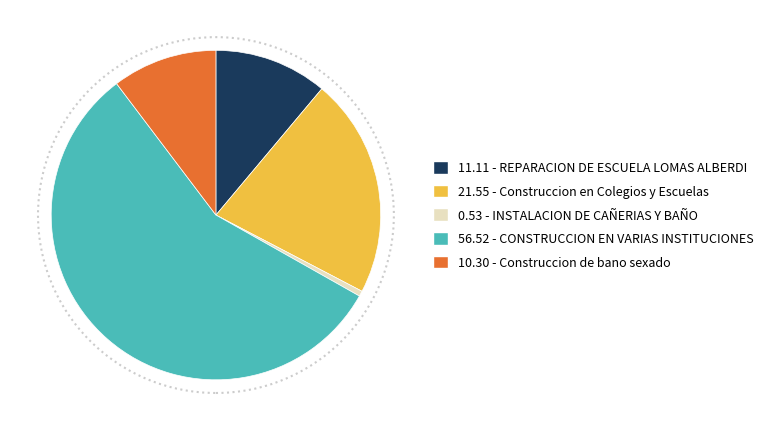

Do 21.55 - Construccion en Colegios y Escuelas and 11.11 - REPARACION DE ESCUELA LOMAS ALBERDI together represent more than half of the pie?

No